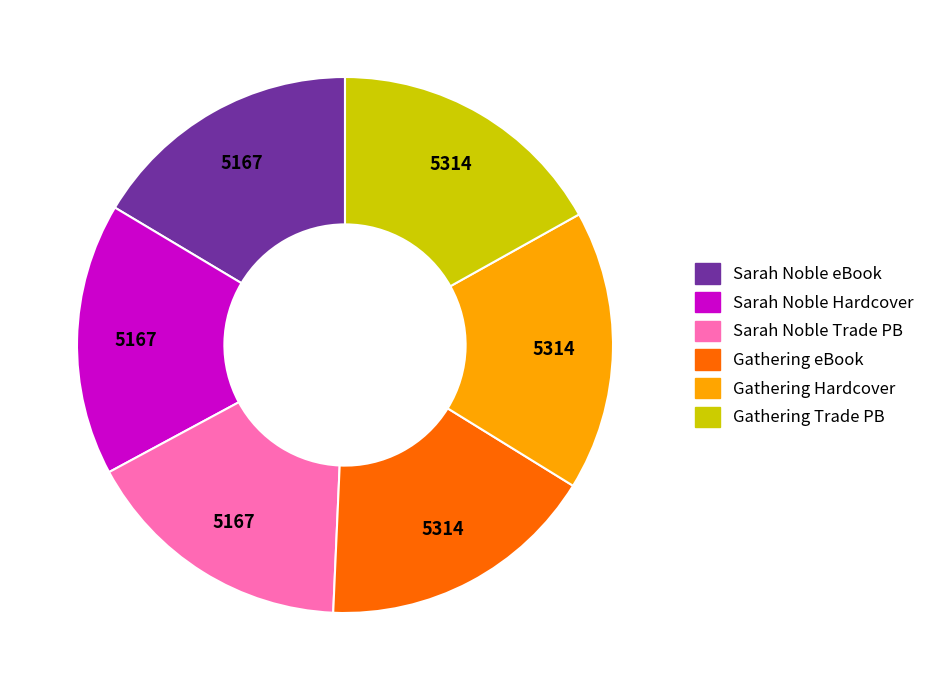

True or false: Sarah Noble Trade PB accounts for 8% of the total.

False